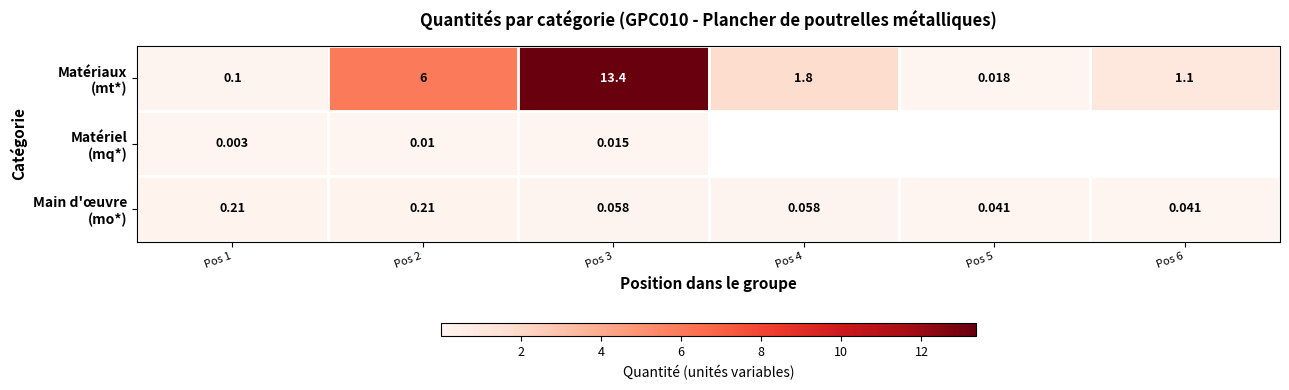

Is the value of Main d'œuvre (mo*) at Pos 1 greater than the value of Matériaux (mt*) at Pos 6?

No